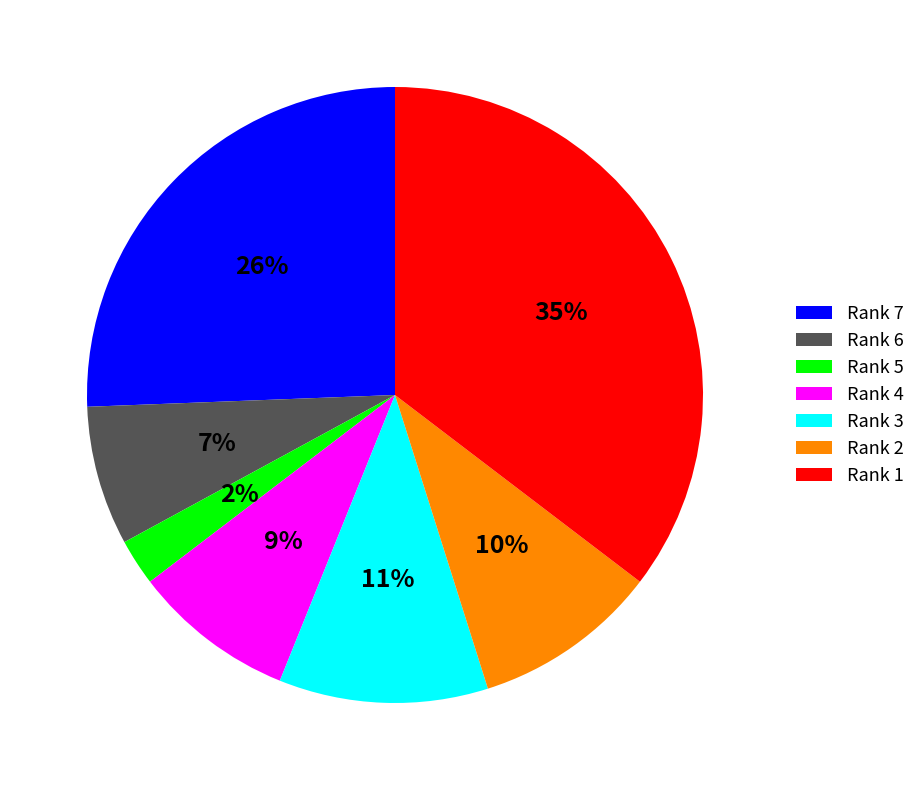

The Rank 7 slice represents 39% of the pie. True or false?

False